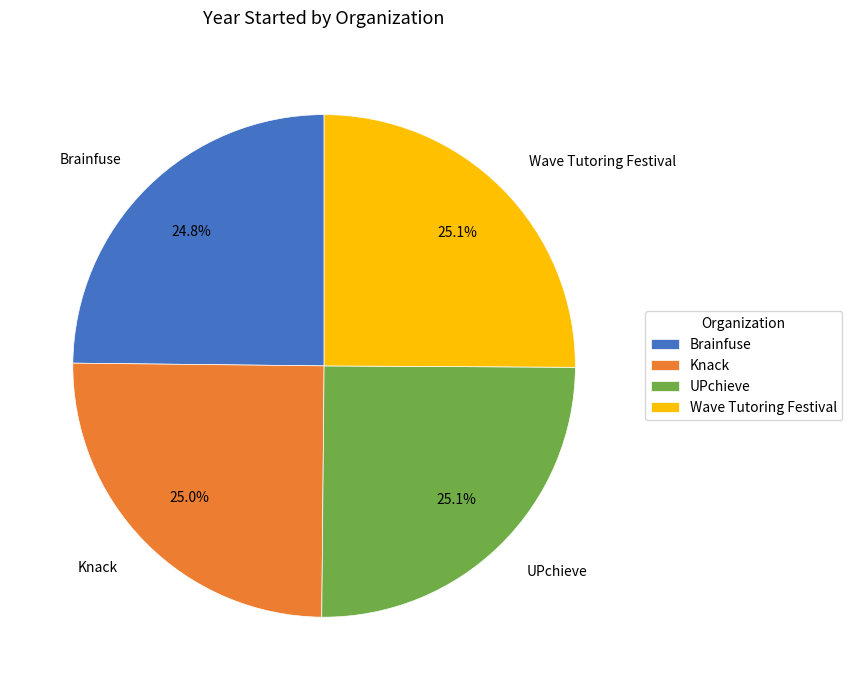

Does any single category account for the majority?

No